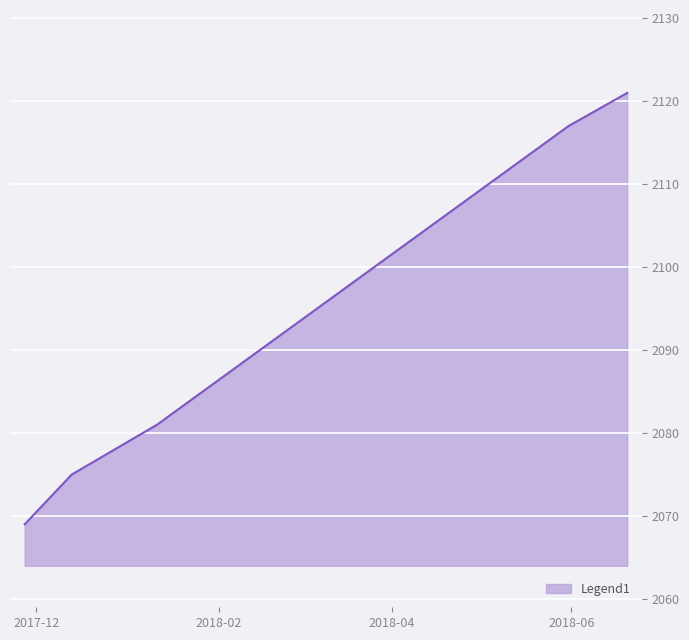

What is the minimum value shown in the chart?

2069